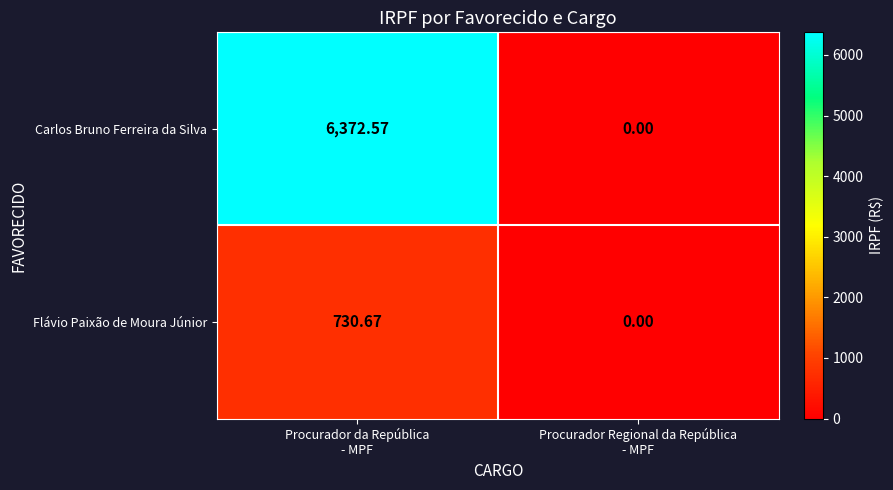

Which series has the largest total across all categories?

Carlos Bruno Ferreira da Silva